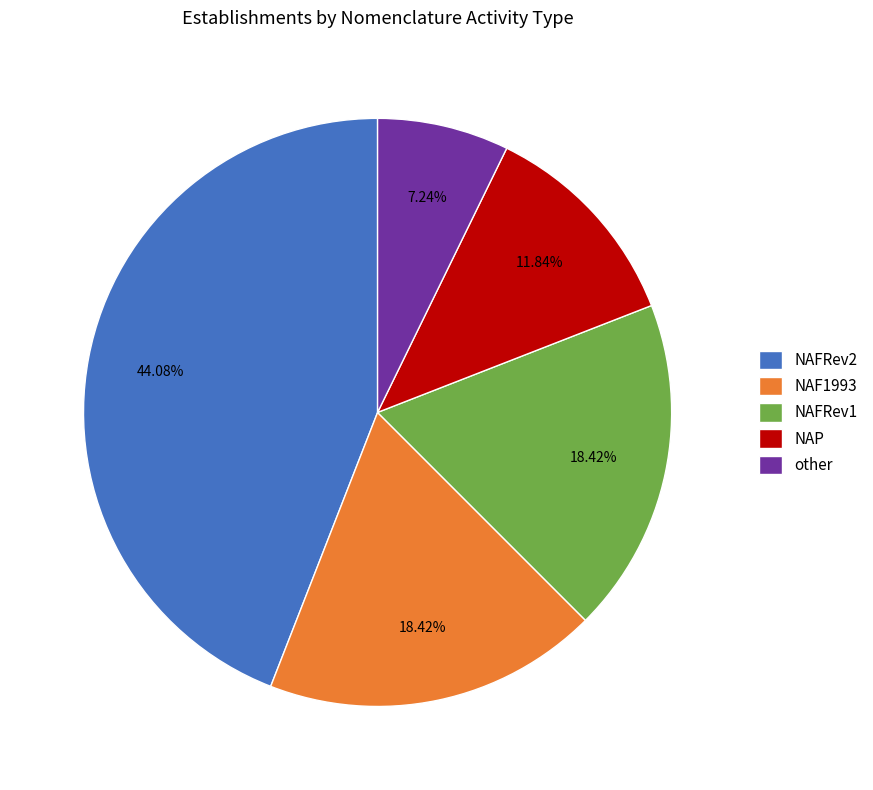

How many segments does this pie chart have?

5